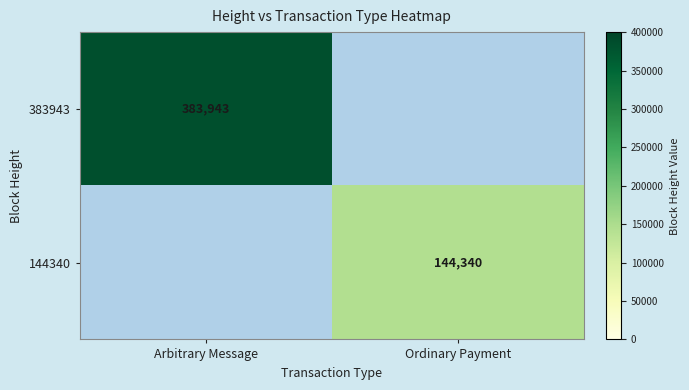

Count the number of categories in the chart.

2